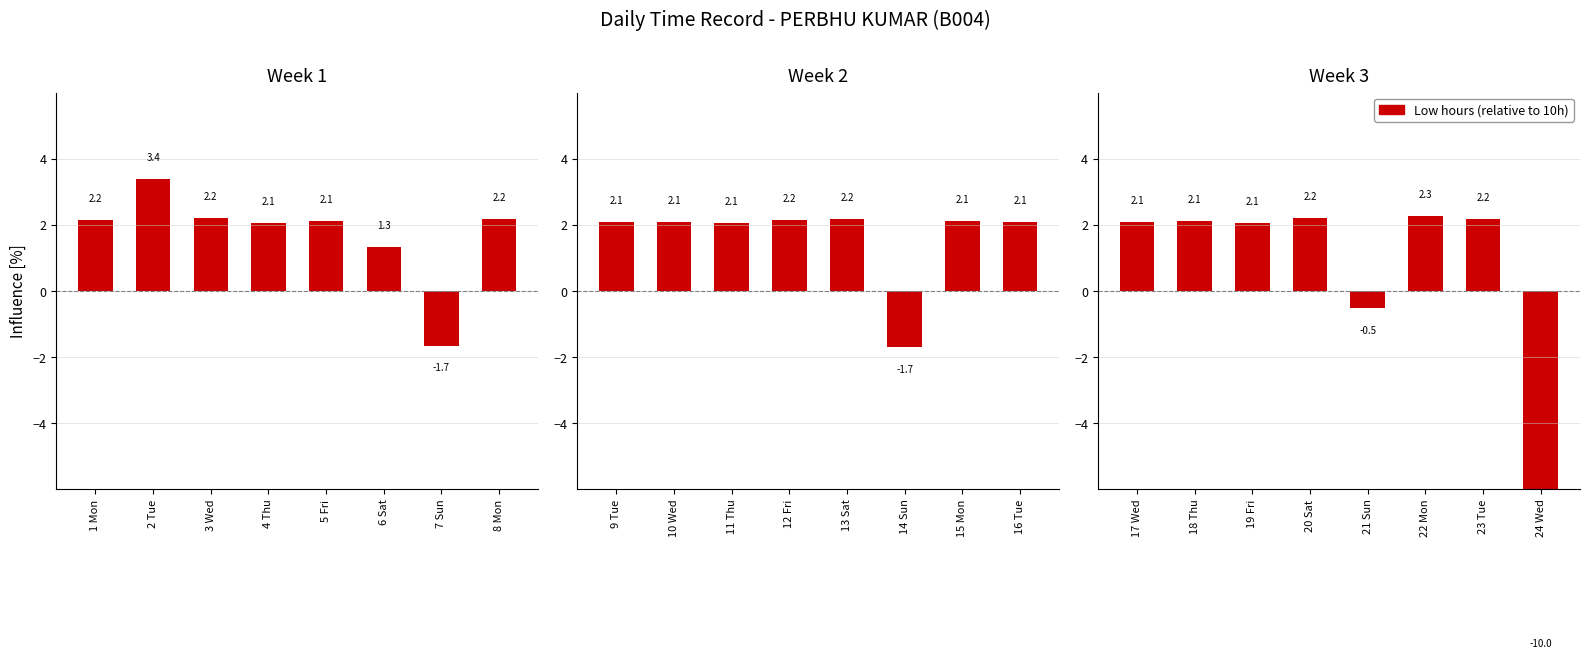

True or false: Week 3 has a value of -0.3 at 21 Sun.

False